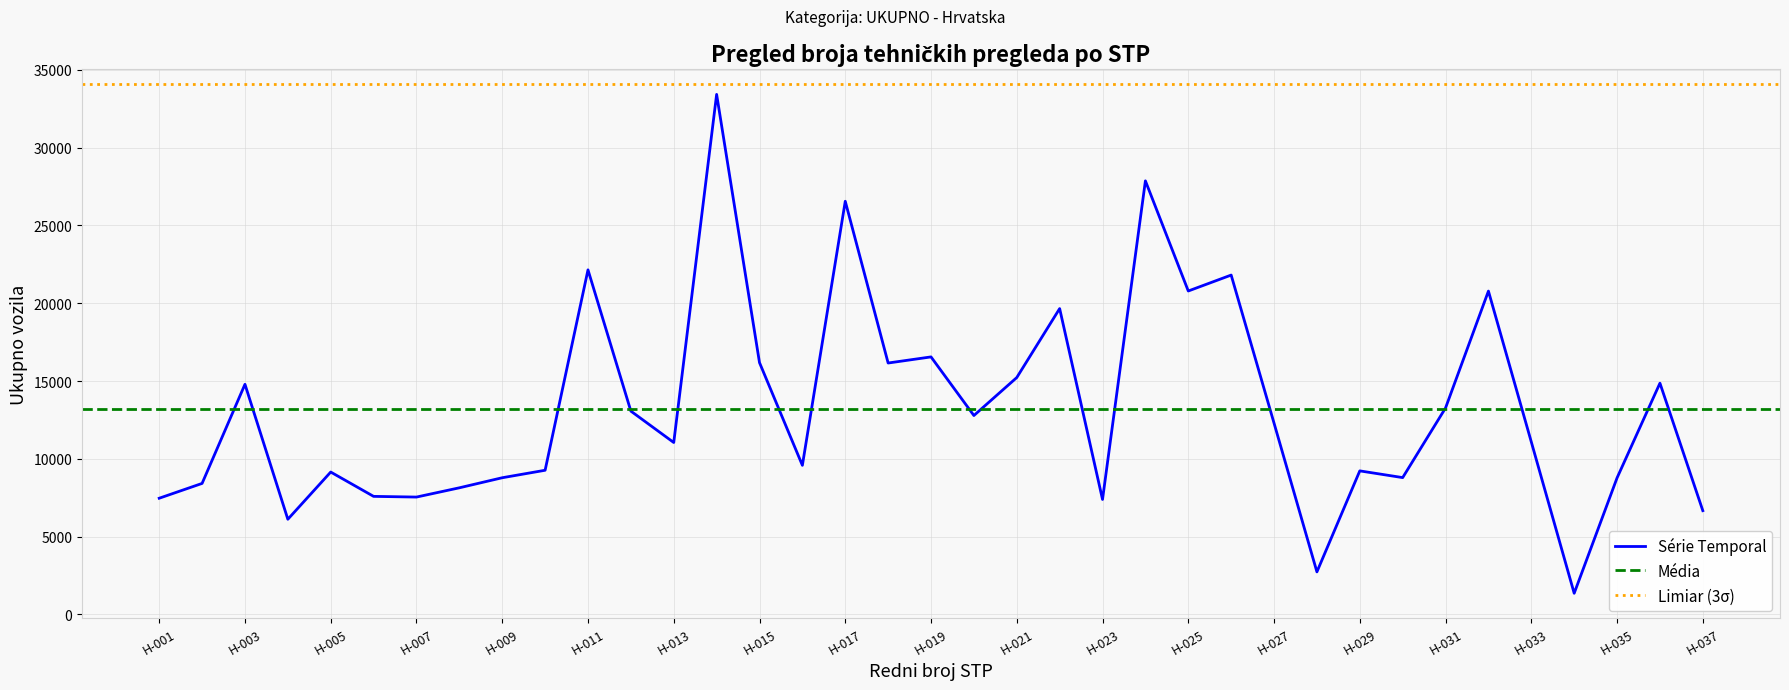

Where is the first local minimum?

H-004